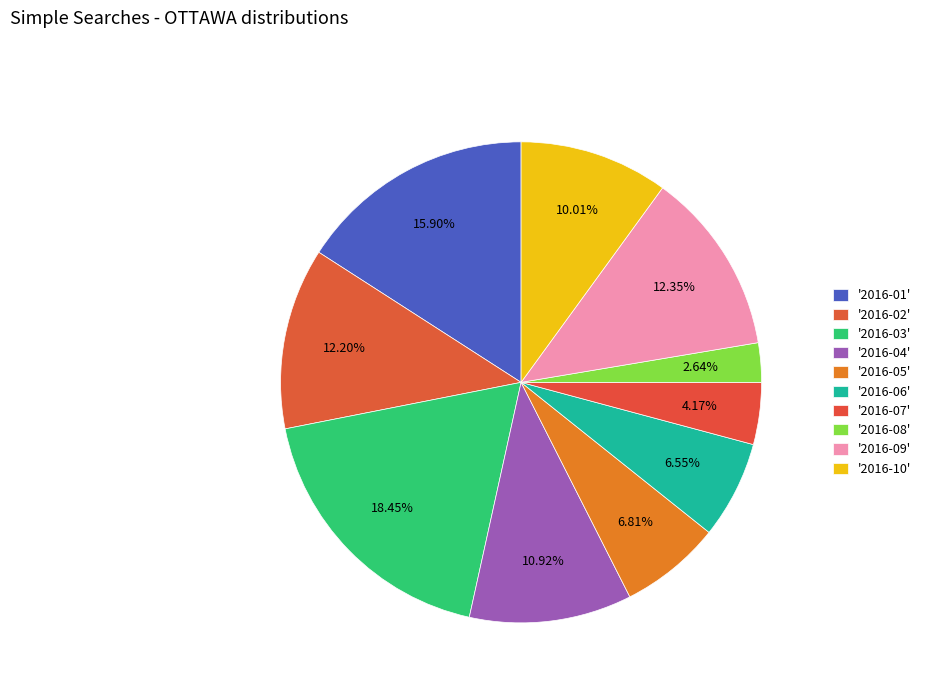

How many segments does this pie chart have?

10